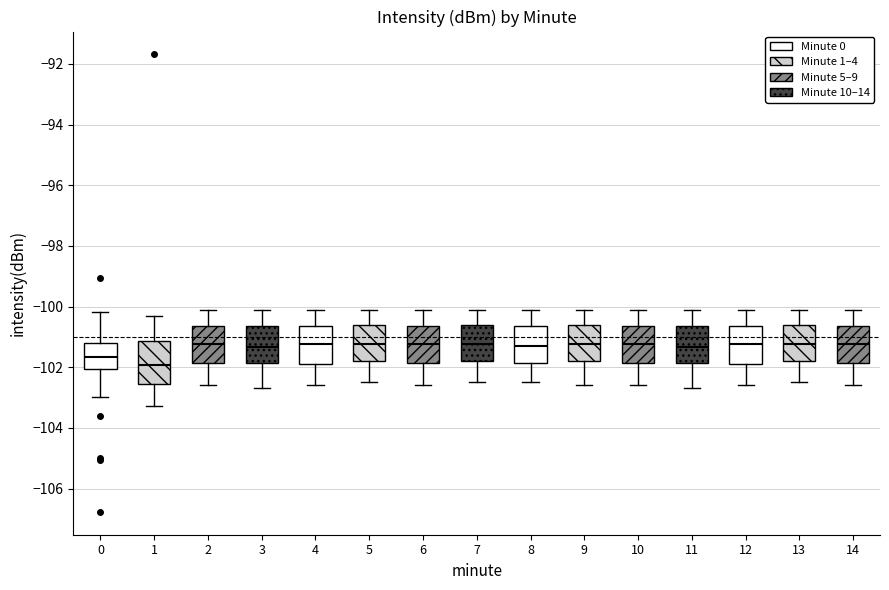

Where does the lower whisker of the box at x = 0 end on the y-axis? The values are not printed on the chart, so give them approximately, as read against the axis.

-103.0